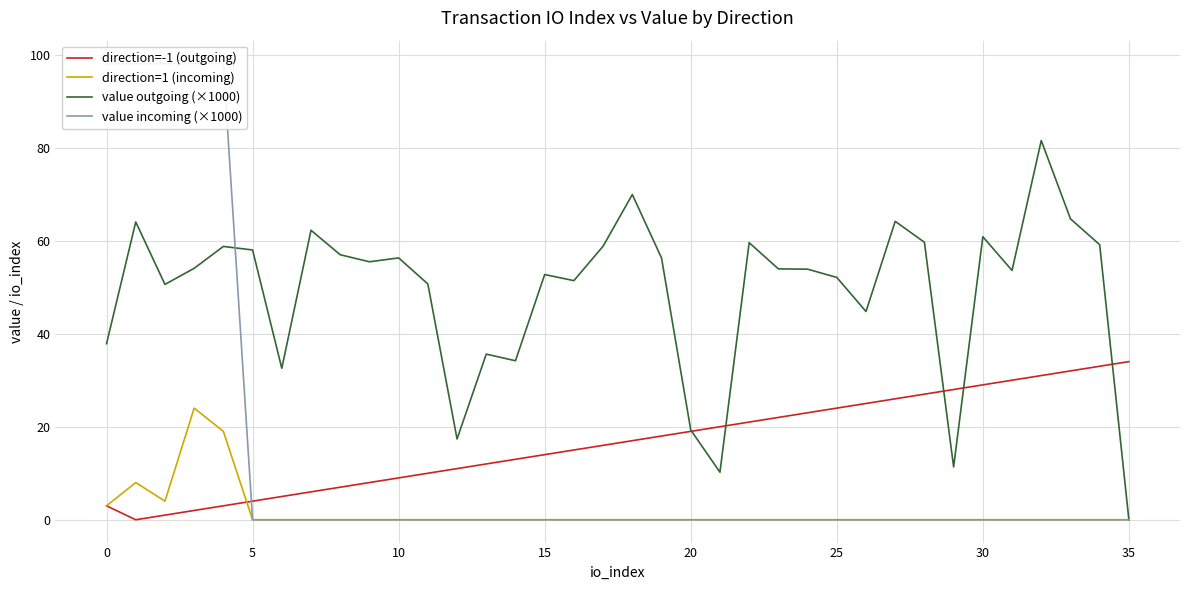

What is the maximum value for direction=-1 (outgoing)?

34.0